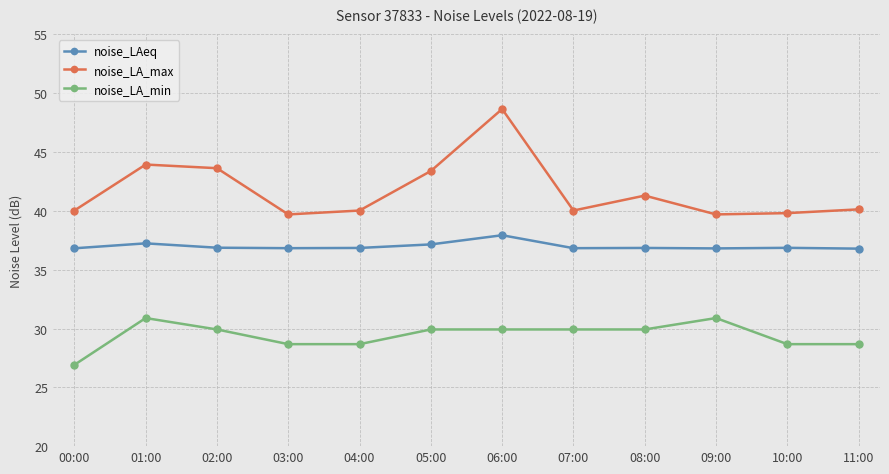

At which category is the sum across all series the highest?

06:00